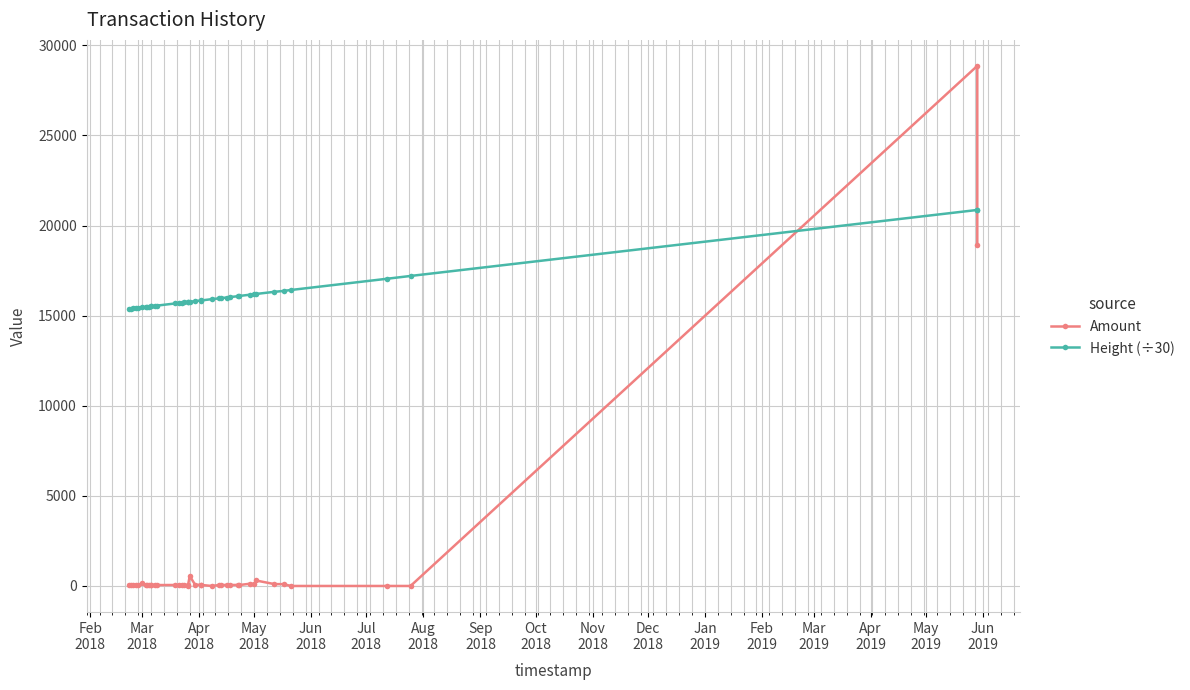

How many data points in Amount are less than 53?

17